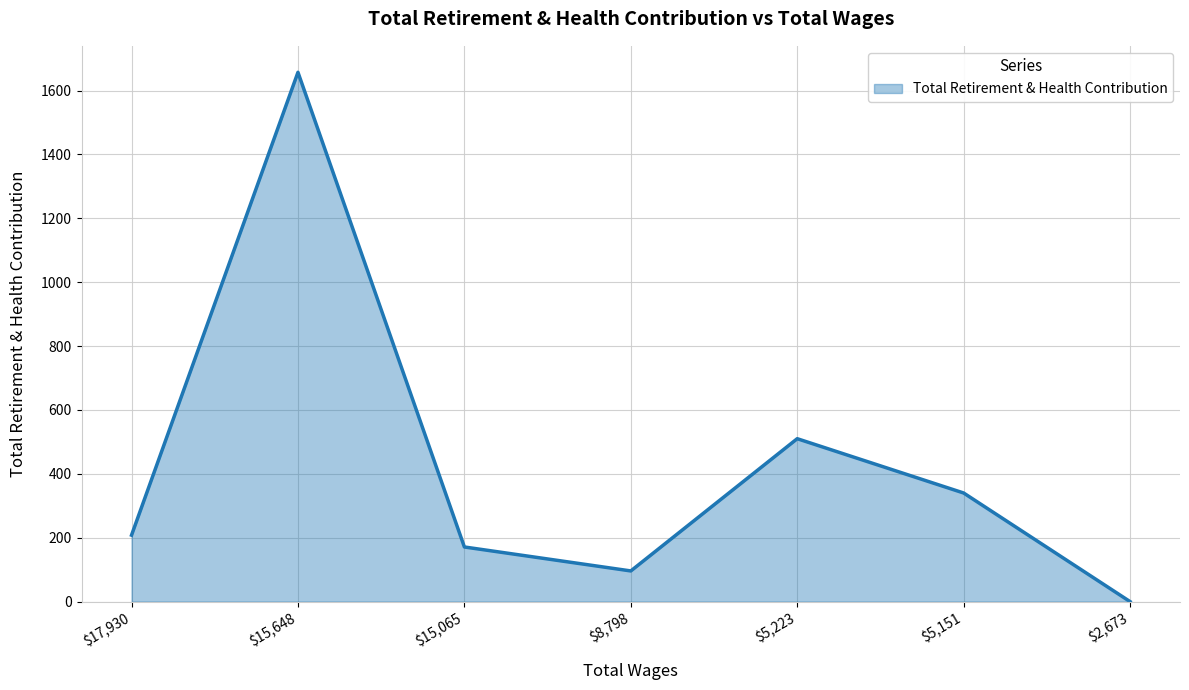

At which label is the value closest to 828?

$5,223